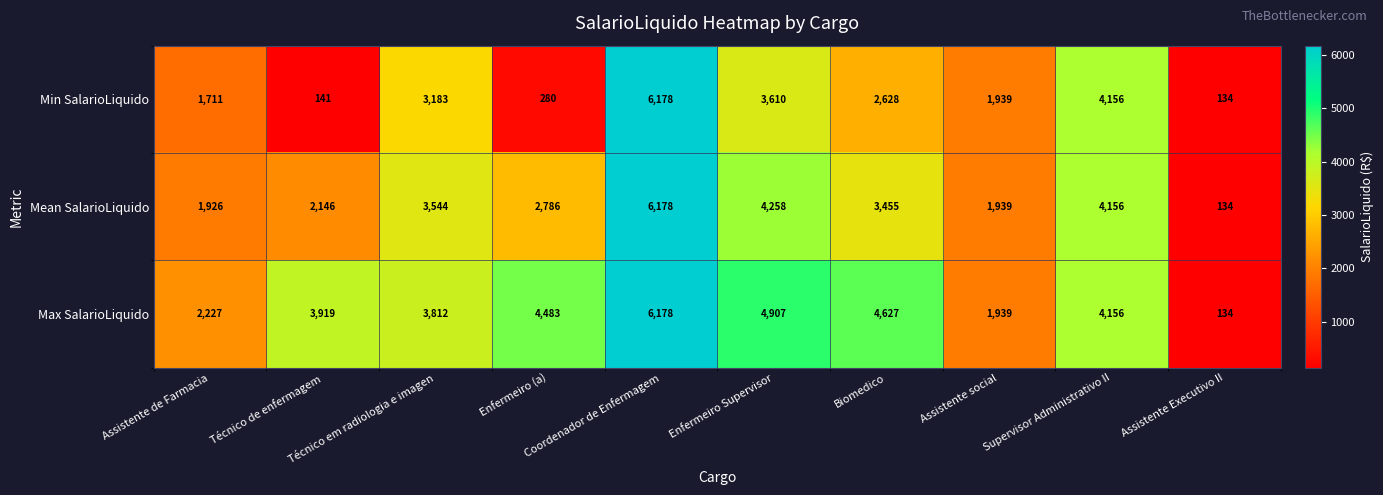

What is the minimum value for Max SalarioLiquido?

134